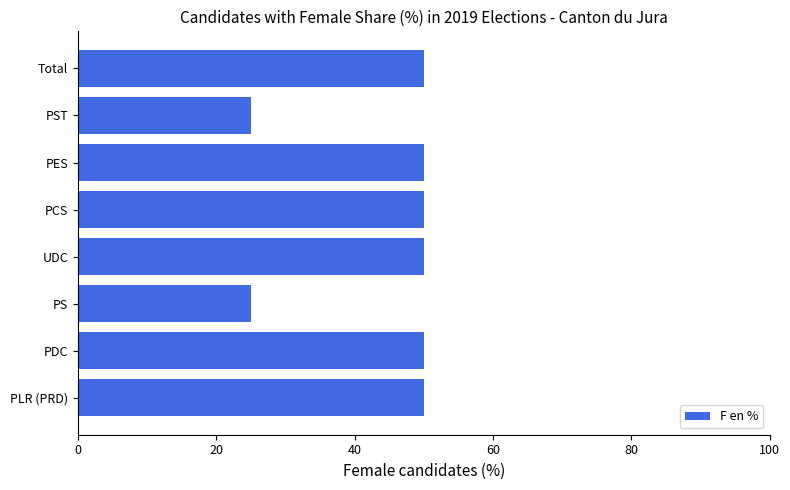

How many series are shown in this chart?

1